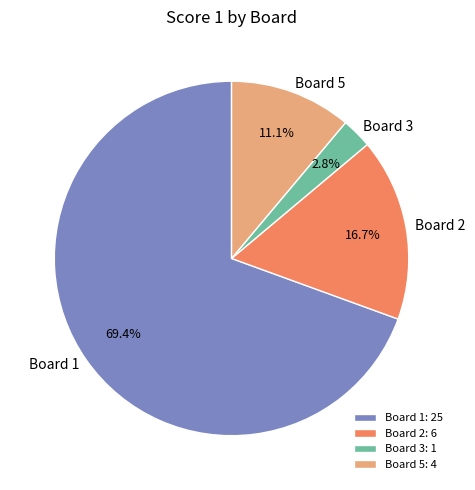

Combined, what portion of the pie is Board 3 and Board 5?

13.9%